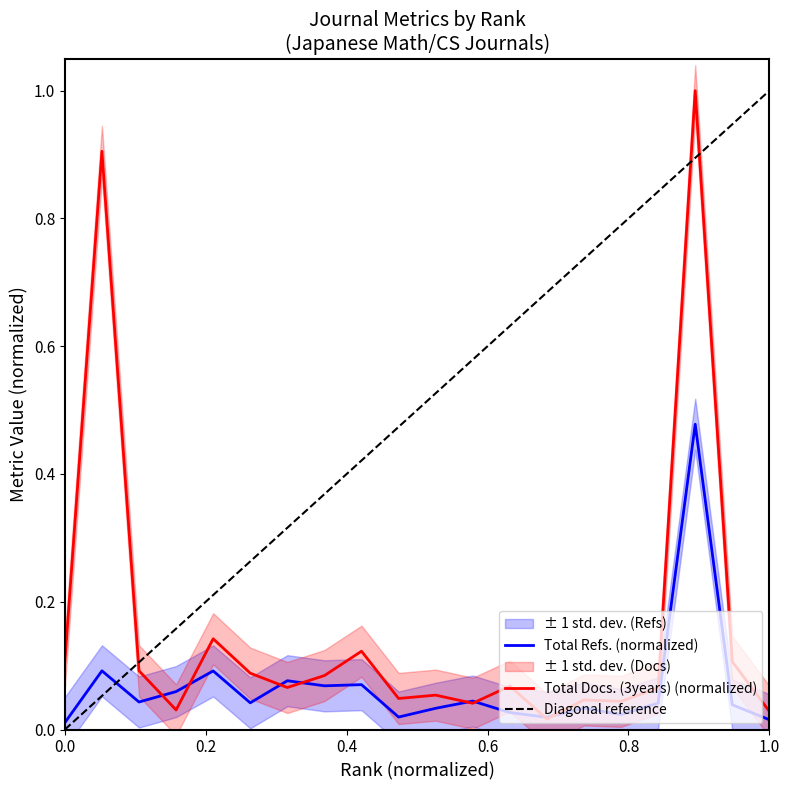

Where do Total Docs. (3years) and Total Refs. first cross each other?

3 and 4